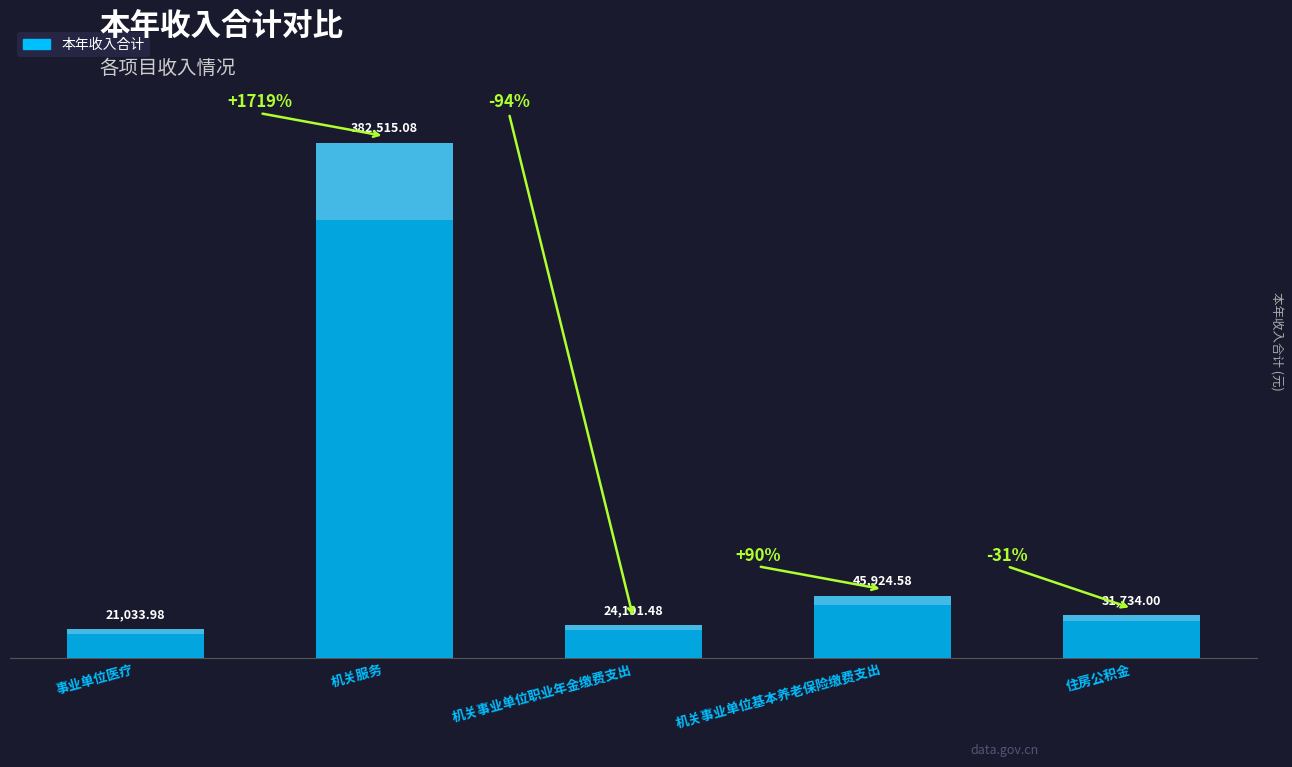

What is the greatest value displayed?

382515.1